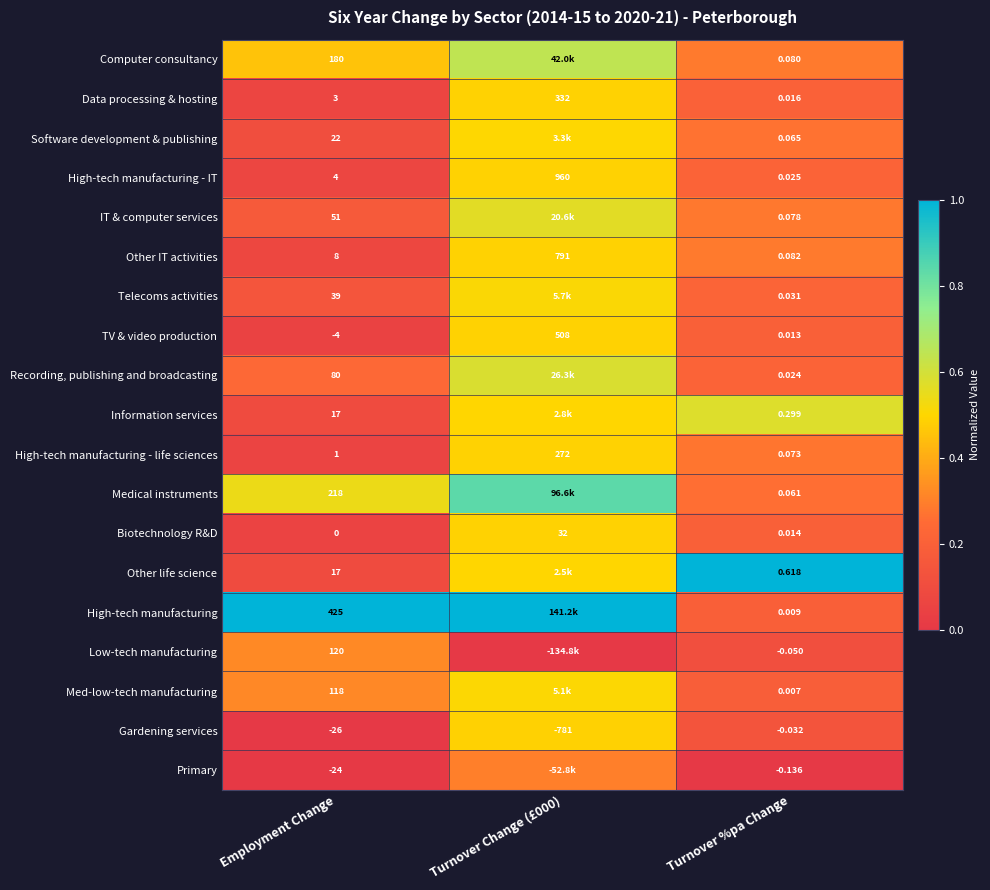

At which label does Gardening services reach its peak?

Turnover %pa Change